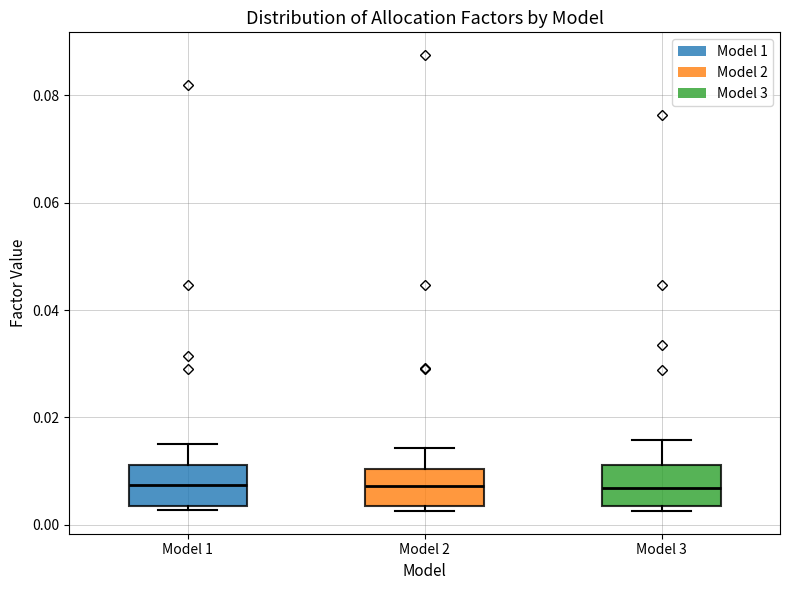

Reading left to right, read every box against the y-axis: the position of its median line, the range the box covers, and the ends of its whiskers. The values are not printed on the chart, so give them approximately, as read against the axis.

Model 1: median 0.008, box 0.004 to 0.012, whiskers 0.002 to 0.016
Model 2: median 0.008, box 0.004 to 0.010, whiskers 0.002 to 0.014
Model 3: median 0.006, box 0.004 to 0.012, whiskers 0.002 to 0.016